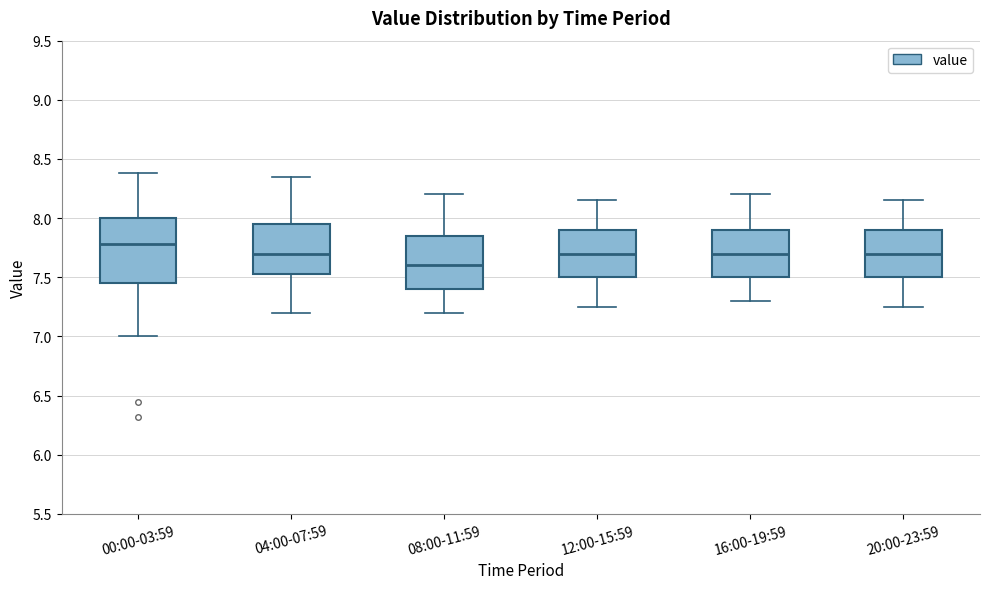

Reading left to right, read every box against the y-axis: the position of its median line, the range the box covers, and the ends of its whiskers. The values are not printed on the chart, so give them approximately, as read against the axis.

00:00-03:59: median 7.80, box 7.45 to 8.00, whiskers 7.00 to 8.40
04:00-07:59: median 7.70, box 7.55 to 7.95, whiskers 7.20 to 8.35
08:00-11:59: median 7.60, box 7.40 to 7.85, whiskers 7.20 to 8.20
12:00-15:59: median 7.70, box 7.50 to 7.90, whiskers 7.25 to 8.15
16:00-19:59: median 7.70, box 7.50 to 7.90, whiskers 7.30 to 8.20
20:00-23:59: median 7.70, box 7.50 to 7.90, whiskers 7.25 to 8.15